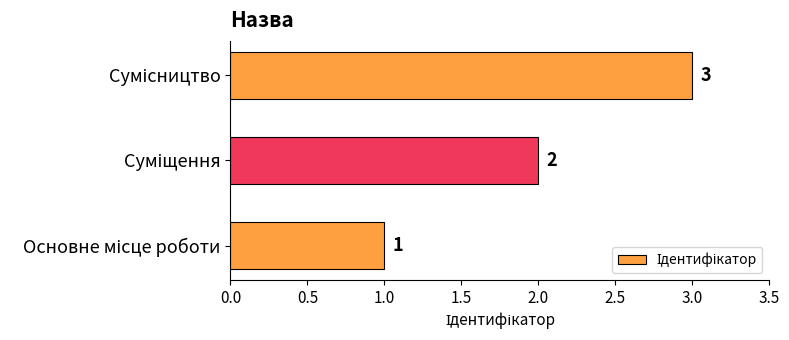

What is the greatest value displayed?

3